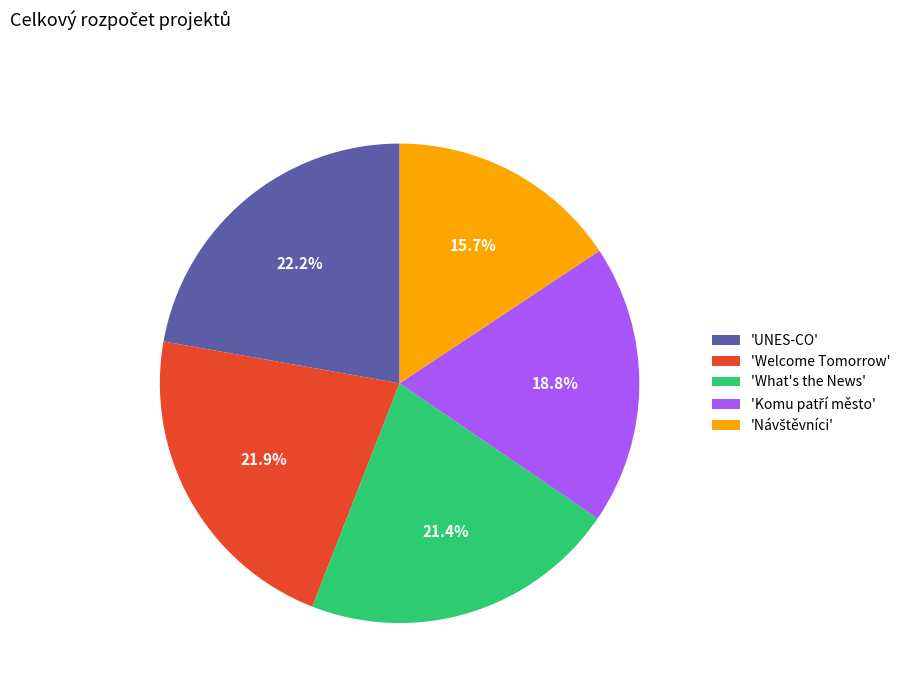

Do 'Welcome Tomorrow' and 'UNES-CO' together represent more than half of the pie?

No